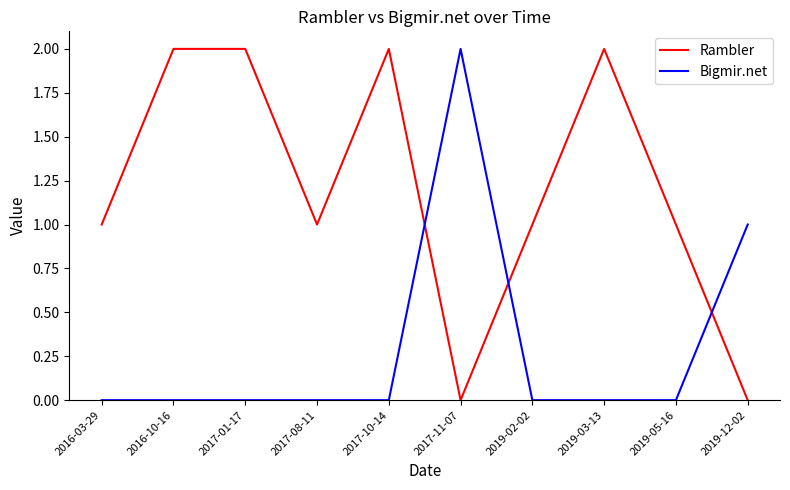

Between 2017-10-14 and 2019-02-02, which series saw the biggest shift?

Rambler